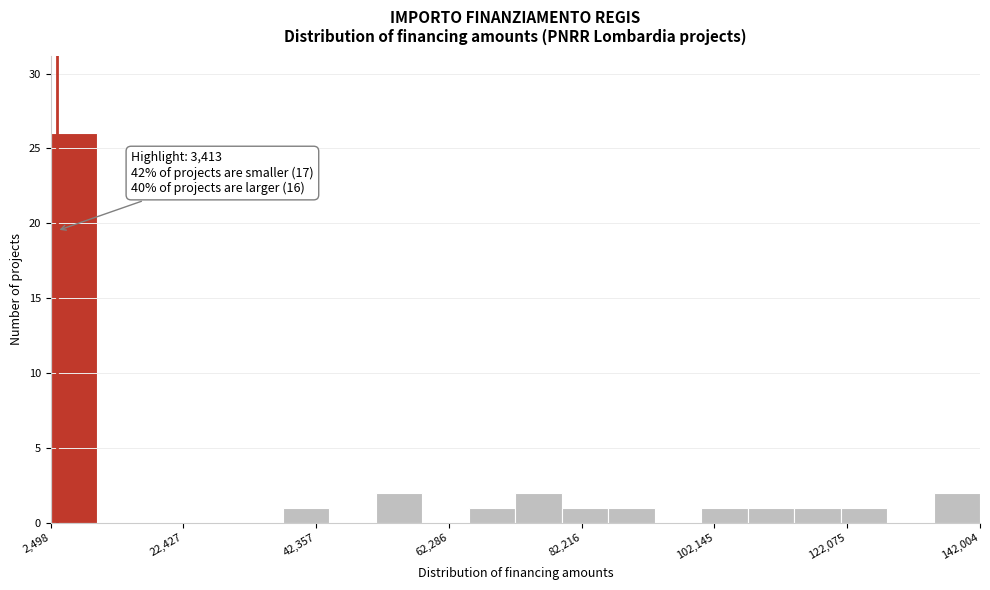

Read against the x-axis, roughly where is the centre of the tallest bar?

6000